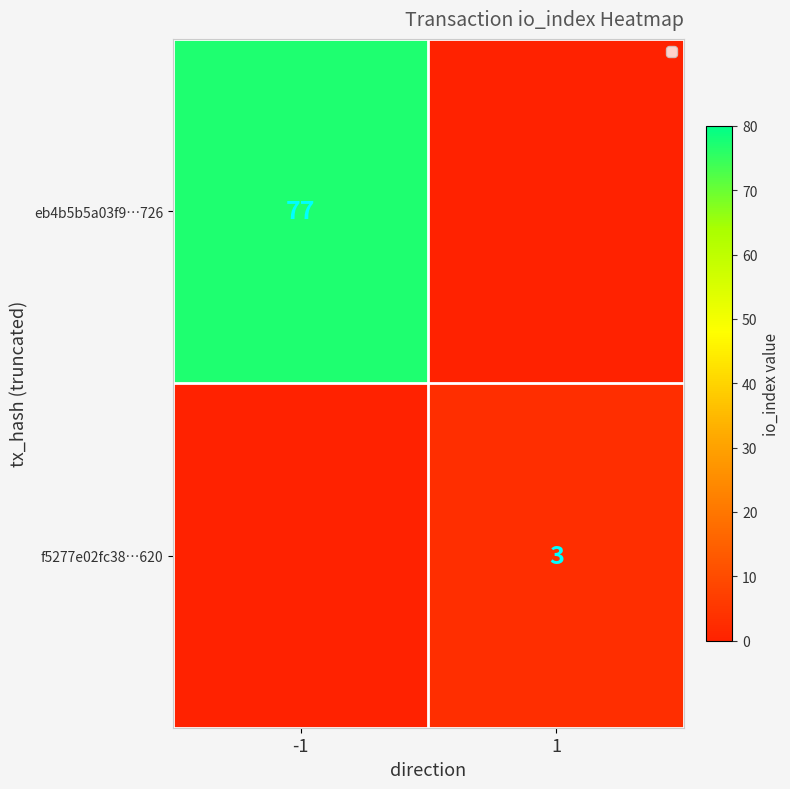

Is it true that eb4b5b5a03f9…726 equals 77 at -1?

True